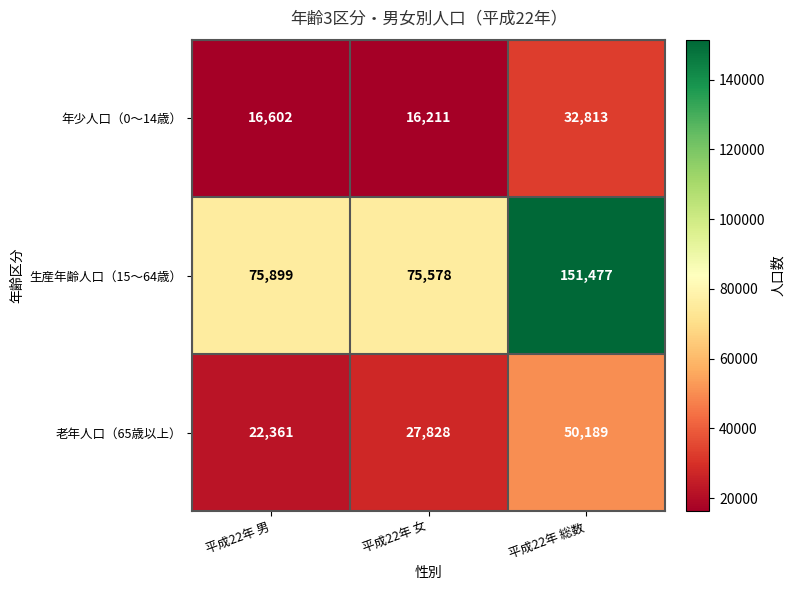

Which label corresponds to the smallest value in the chart?

平成22年 女